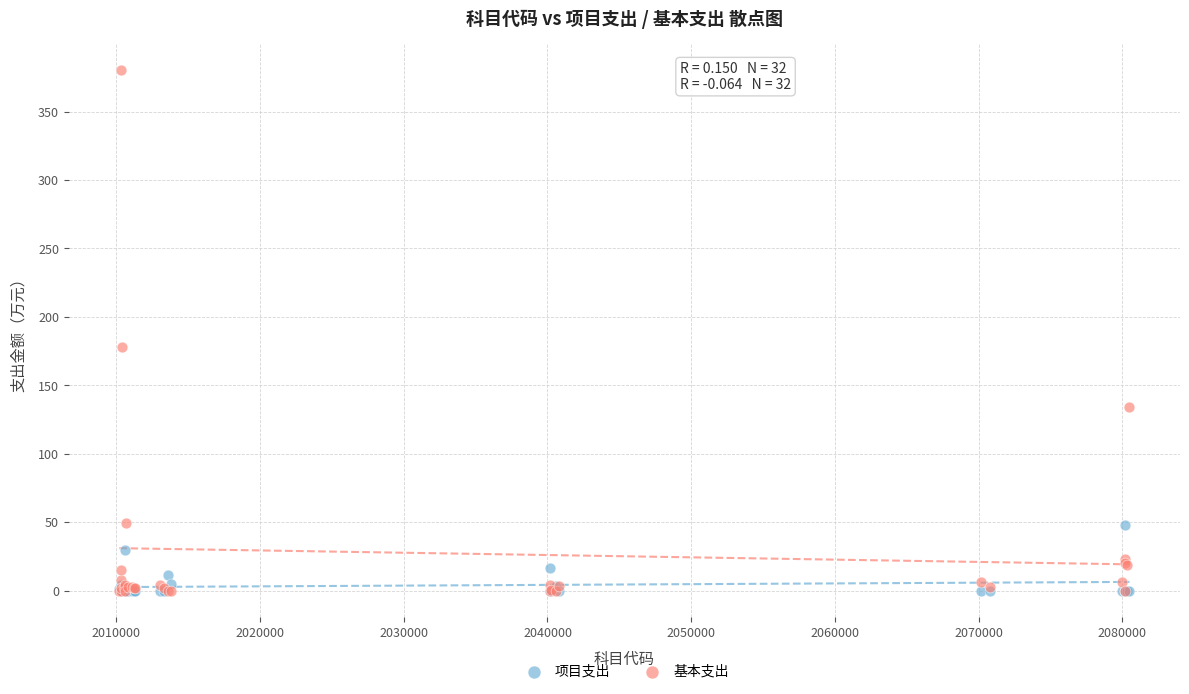

In the 基本支出 series, what Y value is closest to 190?

177.7